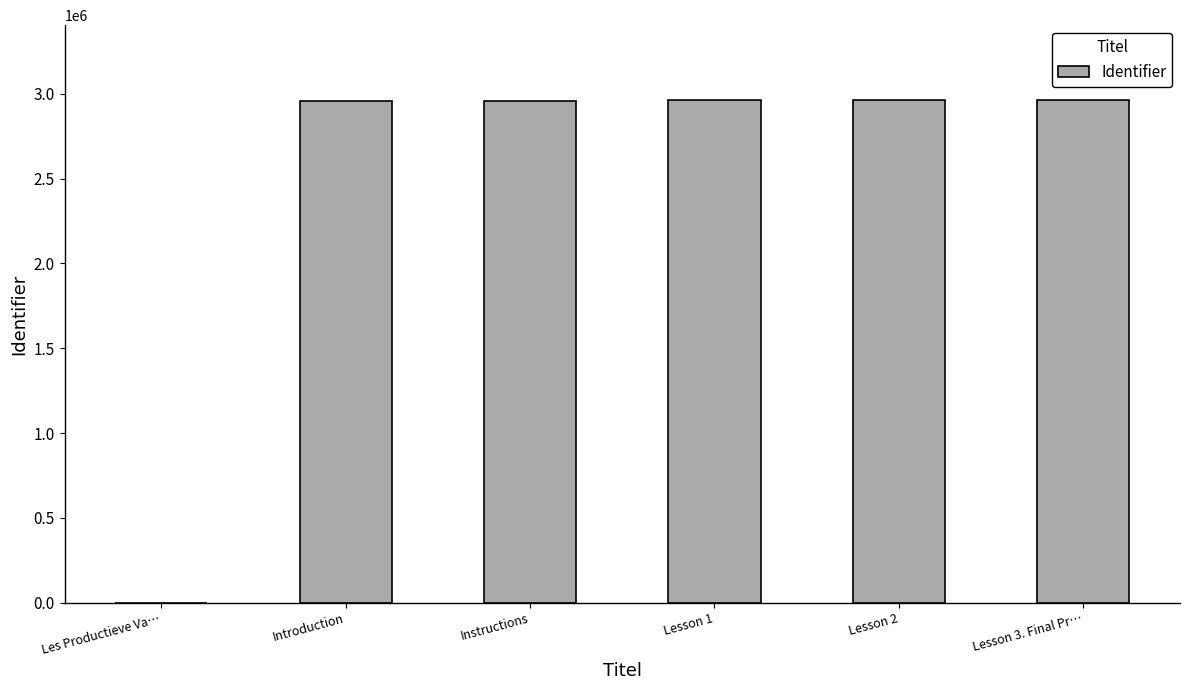

Is it true that the value at Instructions is 789863?

False